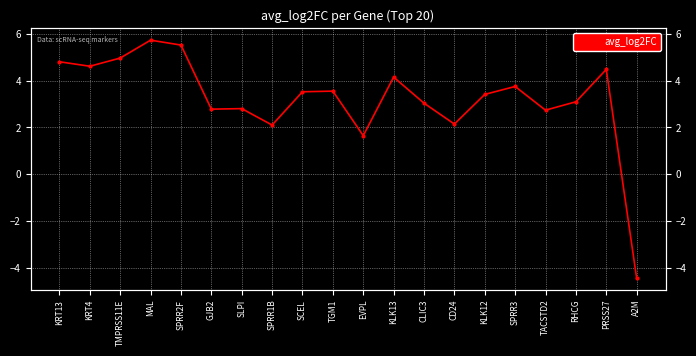

Reading left to right, transcribe all the data shown in this chart.

KRT13=4.8	KRT4=4.6	TMPRSS11E=5.0	MAL=5.7	SPRR2F=5.5	GJB2=2.8	SLPI=2.8	SPRR1B=2.1	SCEL=3.5	TGM1=3.6	EVPL=1.6	KLK13=4.2	CLIC3=3.0	CD24=2.1	KLK12=3.4	SPRR3=3.8	TACSTD2=2.7	RHCG=3.1	PRSS27=4.5	A2M=-4.5